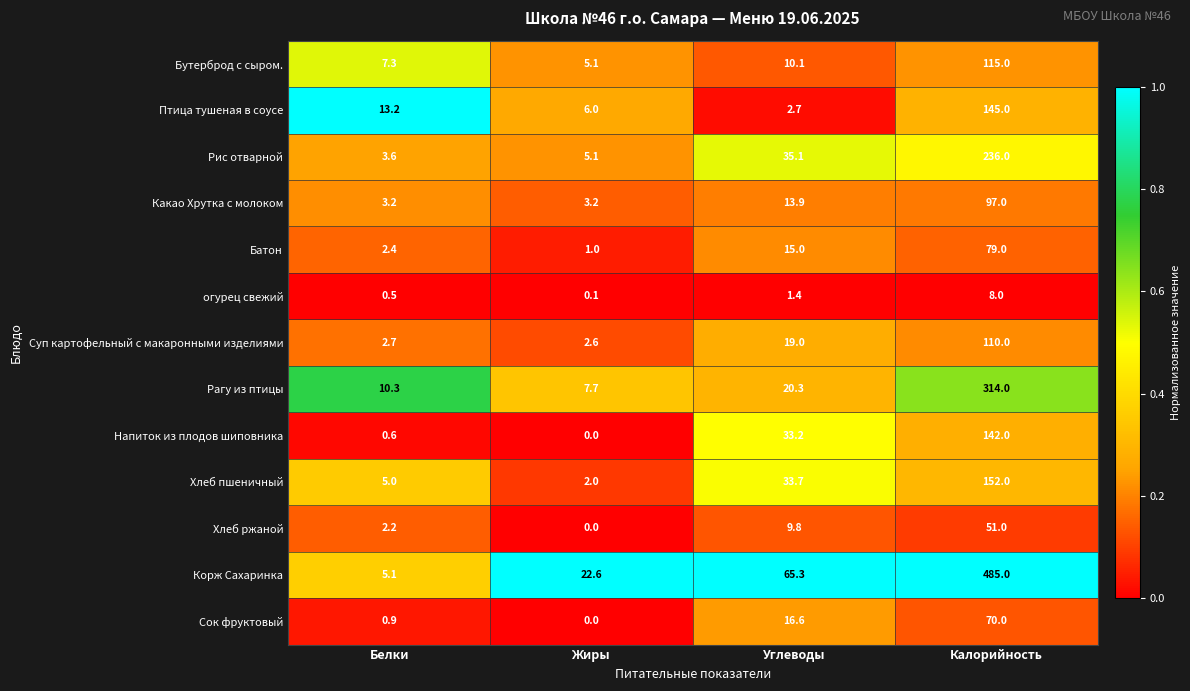

True or false: Какао Хрутка с молоком has a value of 97.0 at Калорийность.

True